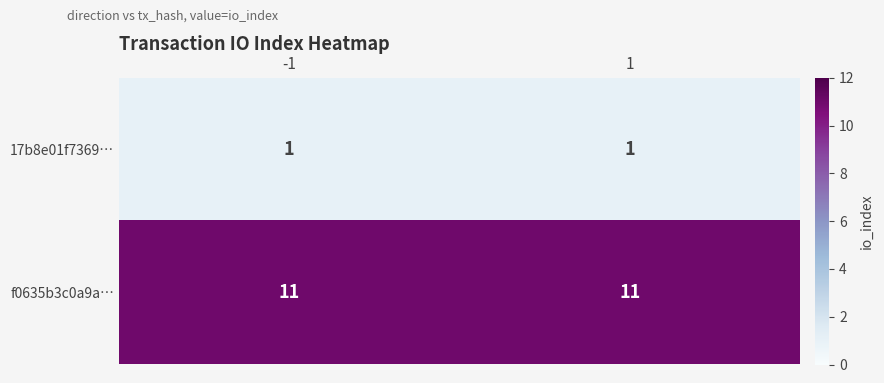

The 17b8e01f7369… series shows 1 at -1. True or false?

True